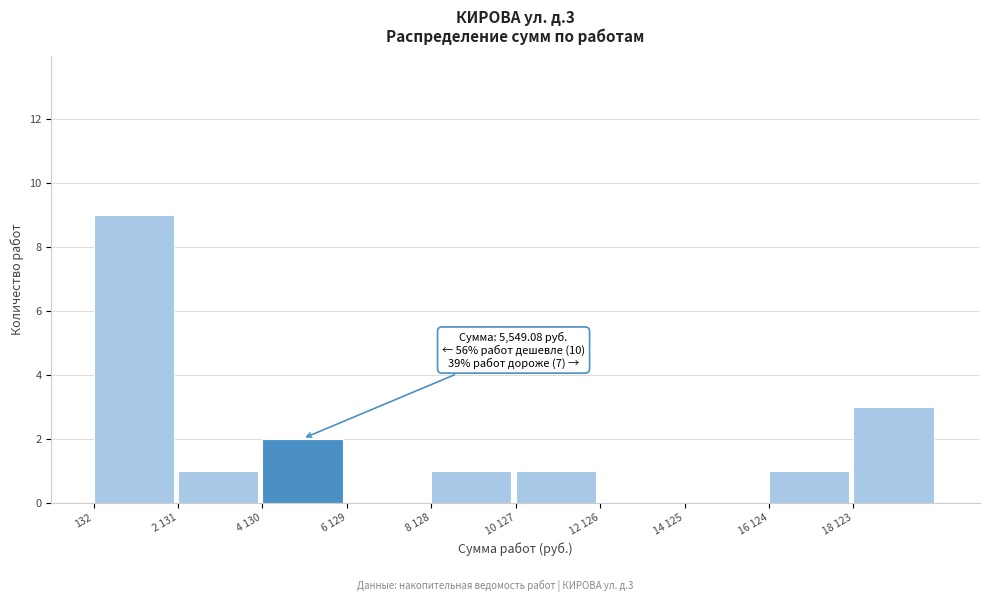

Reading left to right, what are all the values shown in this chart?

132=9	2 131=1	4 130=2	6 129=0	8 128=1	10 127=1	12 126=0	14 125=0	16 124=1	18 123=3